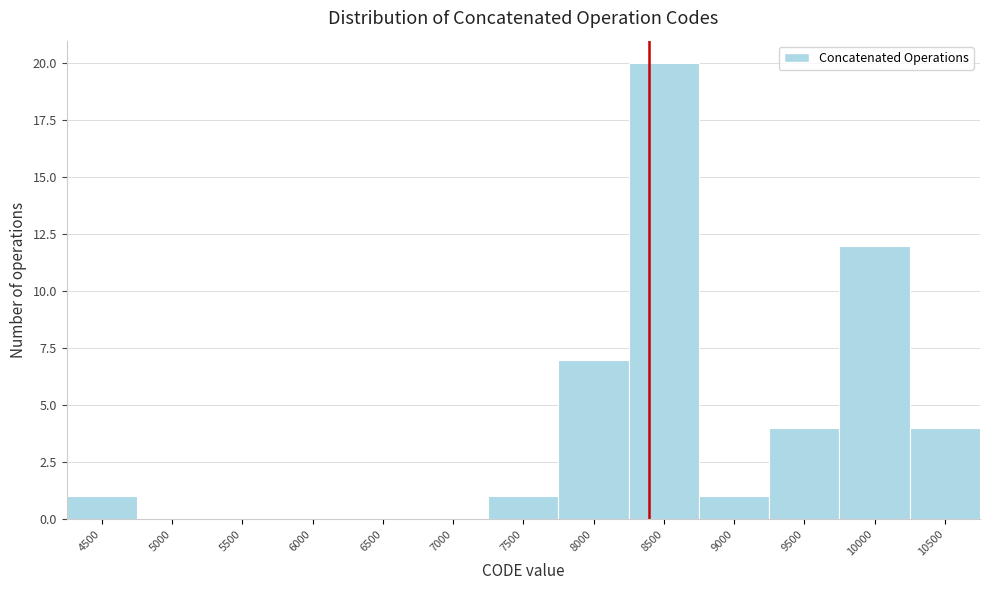

Reading left to right, list all the values displayed in this chart.

4500=1	5000=0	5500=0	6000=0	6500=0	7000=0	7500=1	8000=7	8500=20	9000=1	9500=4	10000=12	10500=4